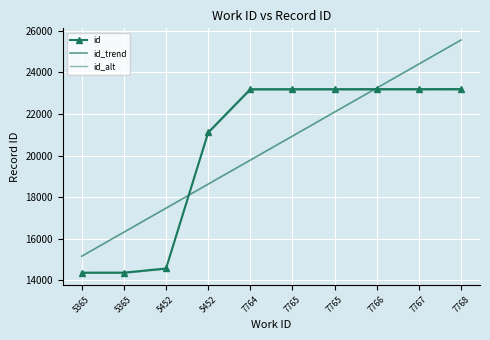

What is the value of the id point at the 3rd from the left?

14574.0